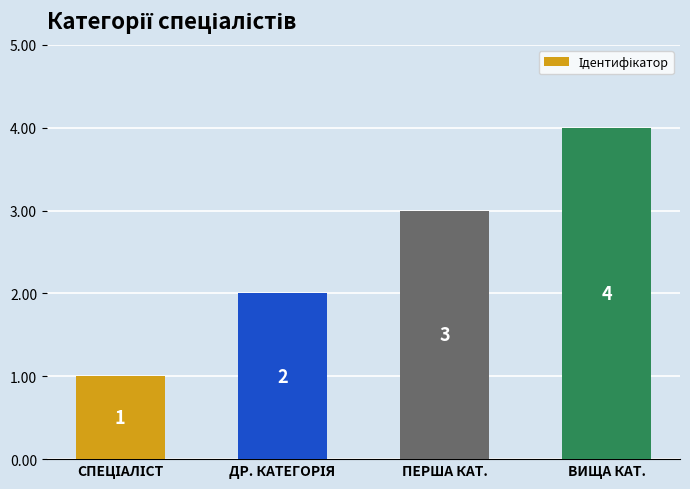

What is the value of the 3rd bar from the left?

3